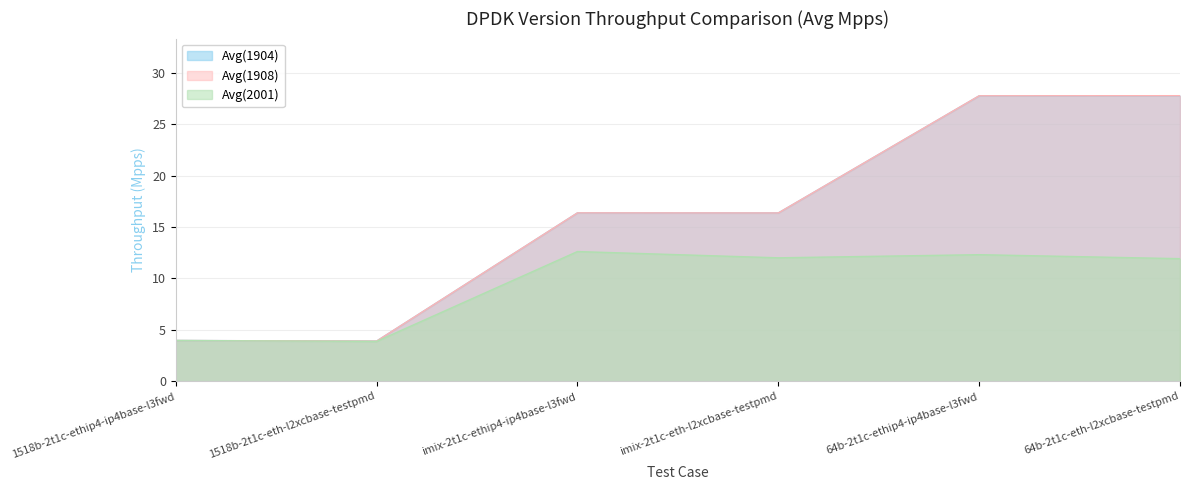

True or false: Avg(1904) has more than 0 points higher than both neighbors.

True